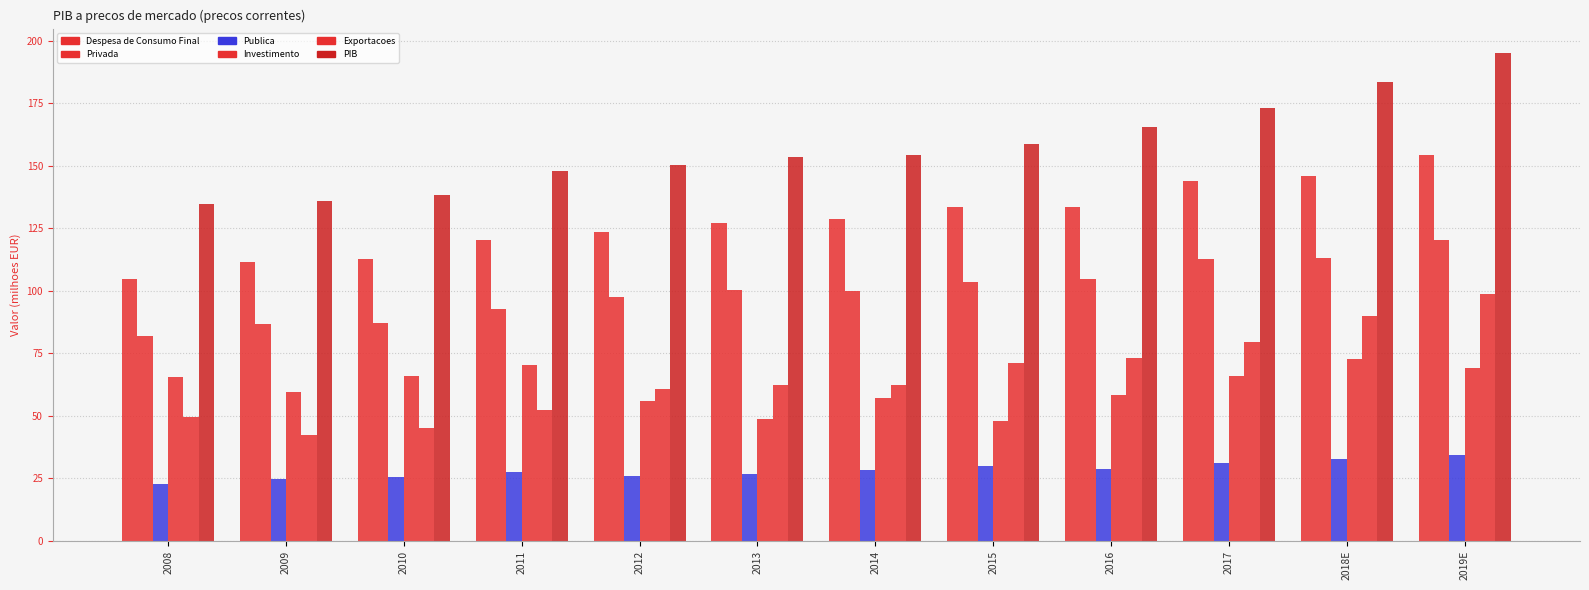

How many values in the Despesa de Consumo Final series are below 128?

6